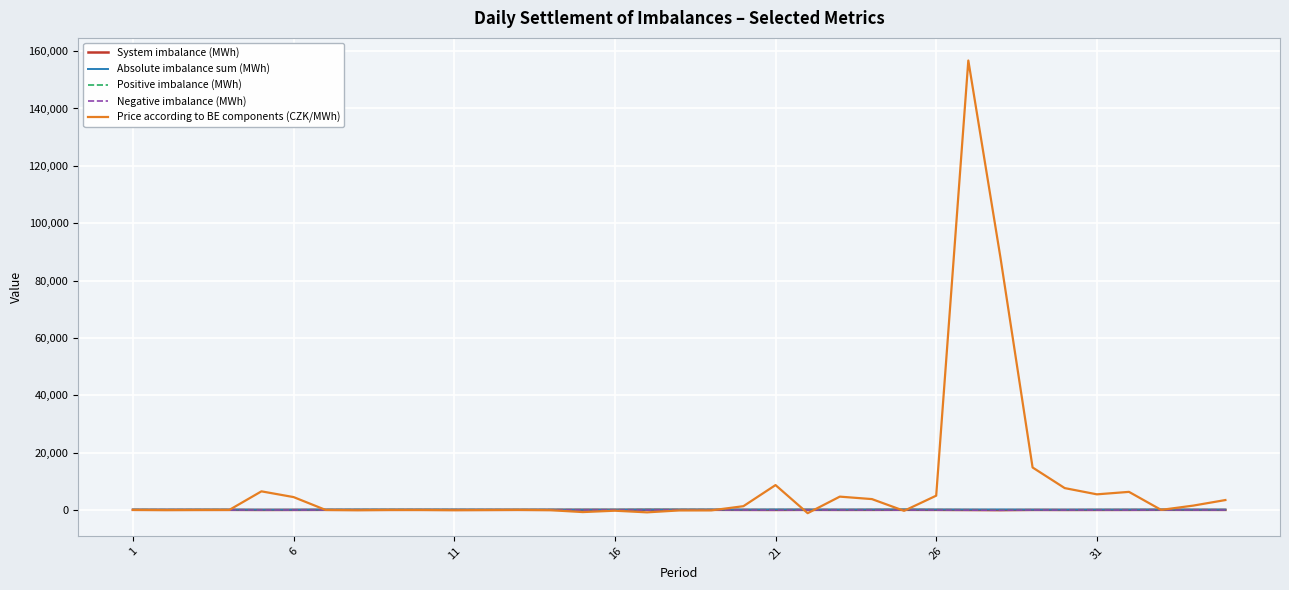

What is the highest value of the Price according to BE components (CZK/MWh) series?

156731.3